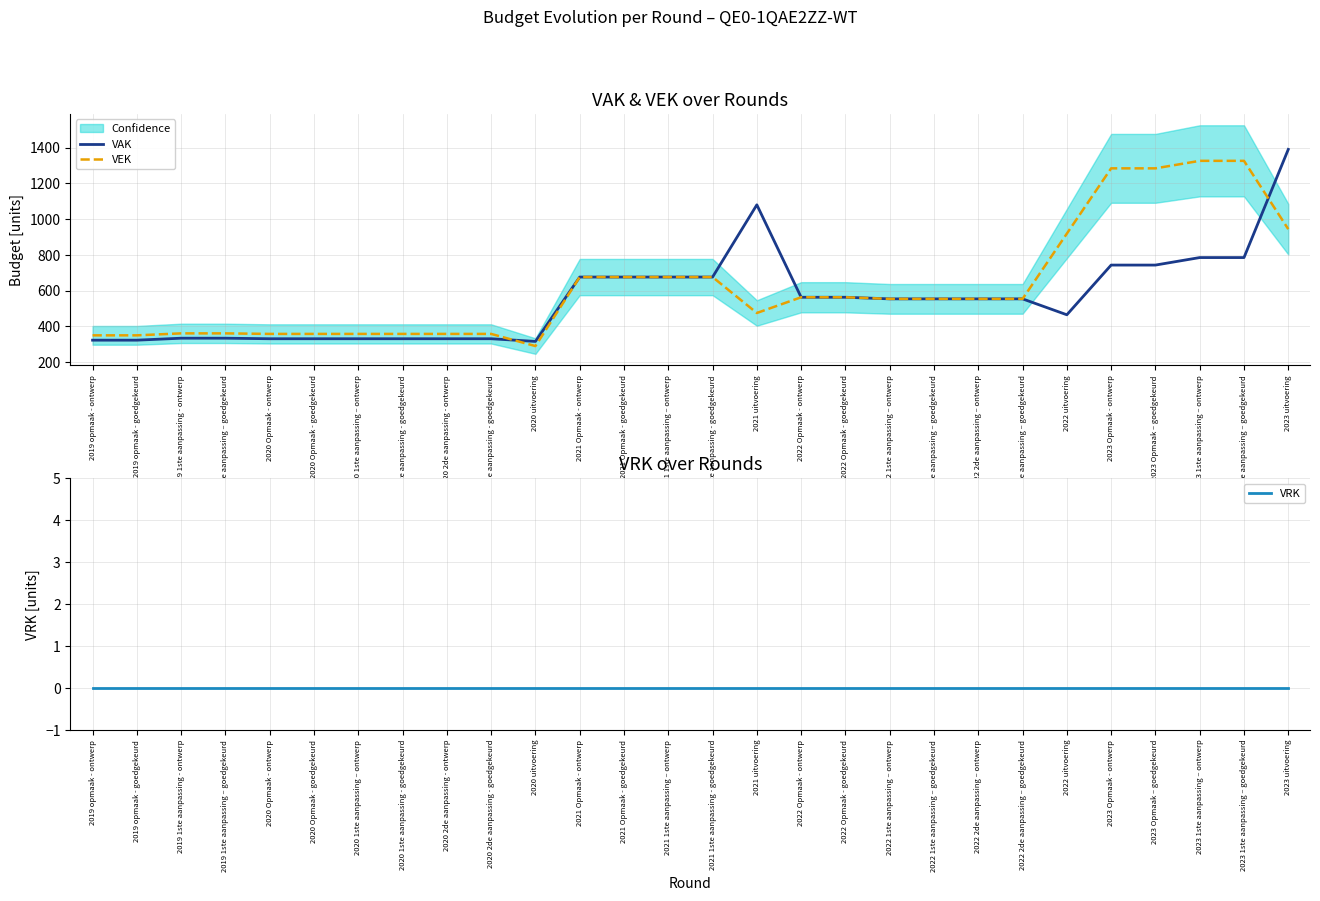

Reading left to right, extract all data points from this chart.

VAK: 2019 opmaak - ontwerp=323	2019 opmaak - goedgekeurd=323	2019 1ste aanpassing - ontwerp=334	2019 1ste aanpassing – goedgekeurd=334	2020 Opmaak - ontwerp=331	2020 Opmaak - goedgekeurd=331	2020 1ste aanpassing – ontwerp=331	2020 1ste aanpassing - goedgekeurd=331	2020 2de aanpassing - ontwerp=331	2020 2de aanpassing - goedgekeurd=331	2020 uitvoering=316	2021 Opmaak - ontwerp=676	2021 Opmaak - goedgekeurd=676	2021 1ste aanpassing – ontwerp=676	2021 1ste aanpassing - goedgekeurd=676	2021 uitvoering=1080	2022 Opmaak - ontwerp=563	2022 Opmaak - goedgekeurd=563	2022 1ste aanpassing – ontwerp=554	2022 1ste aanpassing – goedgekeurd=554	2022 2de aanpassing – ontwerp=554	2022 2de aanpassing – goedgekeurd=554	2022 uitvoering=465	2023 Opmaak - ontwerp=743	2023 Opmaak – goedgekeurd=743	2023 1ste aanpassing – ontwerp=785	2023 1ste aanpassing – goedgekeurd=785	2023 uitvoering=1390
VEK: 2019 opmaak - ontwerp=350	2019 opmaak - goedgekeurd=350	2019 1ste aanpassing - ontwerp=361	2019 1ste aanpassing – goedgekeurd=361	2020 Opmaak - ontwerp=358	2020 Opmaak - goedgekeurd=358	2020 1ste aanpassing – ontwerp=358	2020 1ste aanpassing - goedgekeurd=358	2020 2de aanpassing - ontwerp=358	2020 2de aanpassing - goedgekeurd=358	2020 uitvoering=290	2021 Opmaak - ontwerp=676	2021 Opmaak - goedgekeurd=676	2021 1ste aanpassing – ontwerp=676	2021 1ste aanpassing - goedgekeurd=676	2021 uitvoering=475	2022 Opmaak - ontwerp=563	2022 Opmaak - goedgekeurd=563	2022 1ste aanpassing – ontwerp=554	2022 1ste aanpassing – goedgekeurd=554	2022 2de aanpassing – ontwerp=554	2022 2de aanpassing – goedgekeurd=554	2022 uitvoering=919	2023 Opmaak - ontwerp=1284	2023 Opmaak – goedgekeurd=1284	2023 1ste aanpassing – ontwerp=1326	2023 1ste aanpassing – goedgekeurd=1326	2023 uitvoering=944
VRK: 2019 opmaak - ontwerp=0	2019 opmaak - goedgekeurd=0	2019 1ste aanpassing - ontwerp=0	2019 1ste aanpassing – goedgekeurd=0	2020 Opmaak - ontwerp=0	2020 Opmaak - goedgekeurd=0	2020 1ste aanpassing – ontwerp=0	2020 1ste aanpassing - goedgekeurd=0	2020 2de aanpassing - ontwerp=0	2020 2de aanpassing - goedgekeurd=0	2020 uitvoering=0	2021 Opmaak - ontwerp=0	2021 Opmaak - goedgekeurd=0	2021 1ste aanpassing – ontwerp=0	2021 1ste aanpassing - goedgekeurd=0	2021 uitvoering=0	2022 Opmaak - ontwerp=0	2022 Opmaak - goedgekeurd=0	2022 1ste aanpassing – ontwerp=0	2022 1ste aanpassing – goedgekeurd=0	2022 2de aanpassing – ontwerp=0	2022 2de aanpassing – goedgekeurd=0	2022 uitvoering=0	2023 Opmaak - ontwerp=0	2023 Opmaak – goedgekeurd=0	2023 1ste aanpassing – ontwerp=0	2023 1ste aanpassing – goedgekeurd=0	2023 uitvoering=0